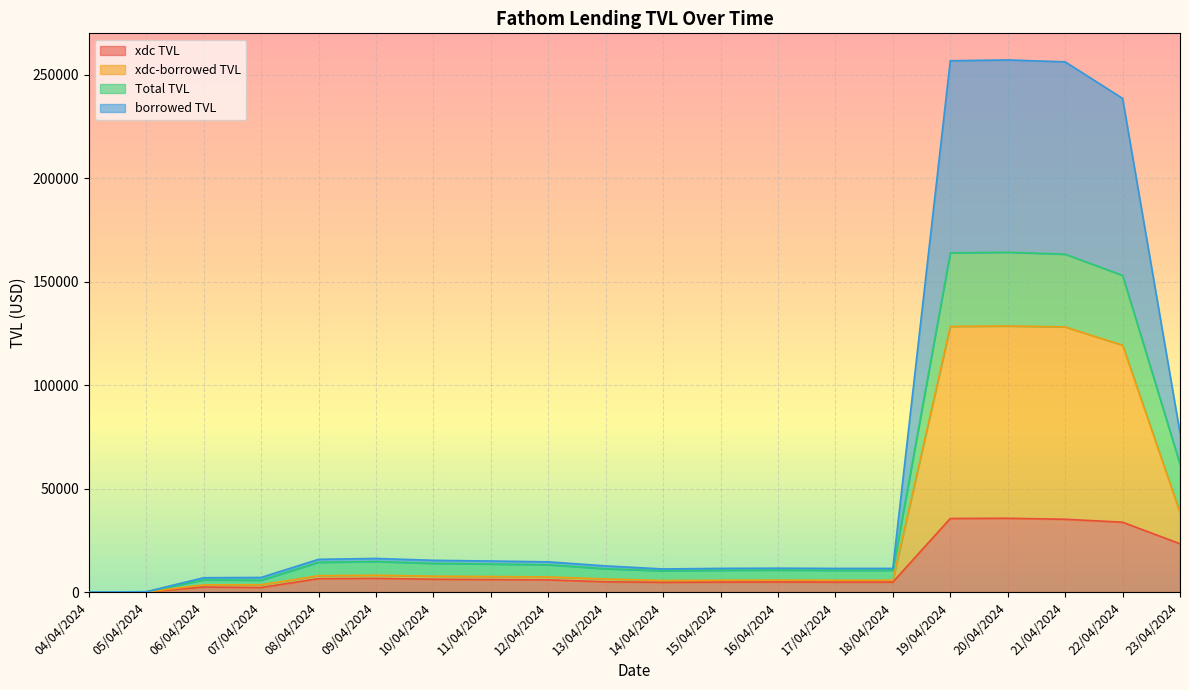

Does the chart display data point markers on the line(s)?

No